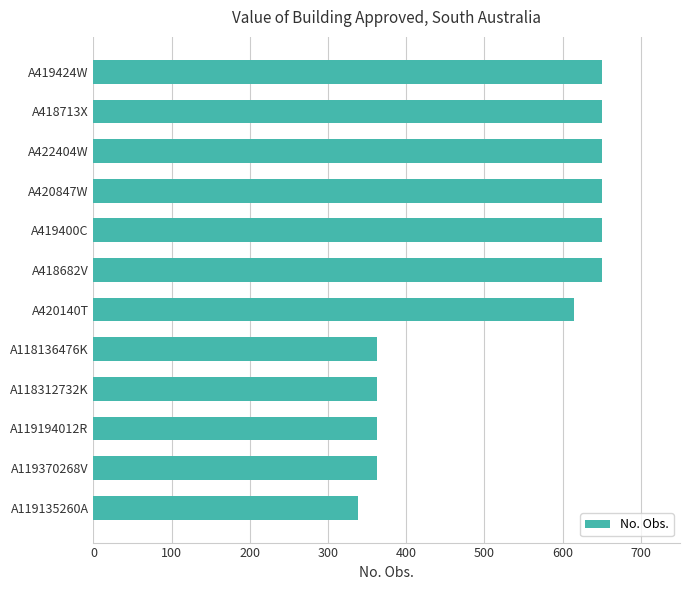

What is the change in value from A119135260A to A419424W?

+312